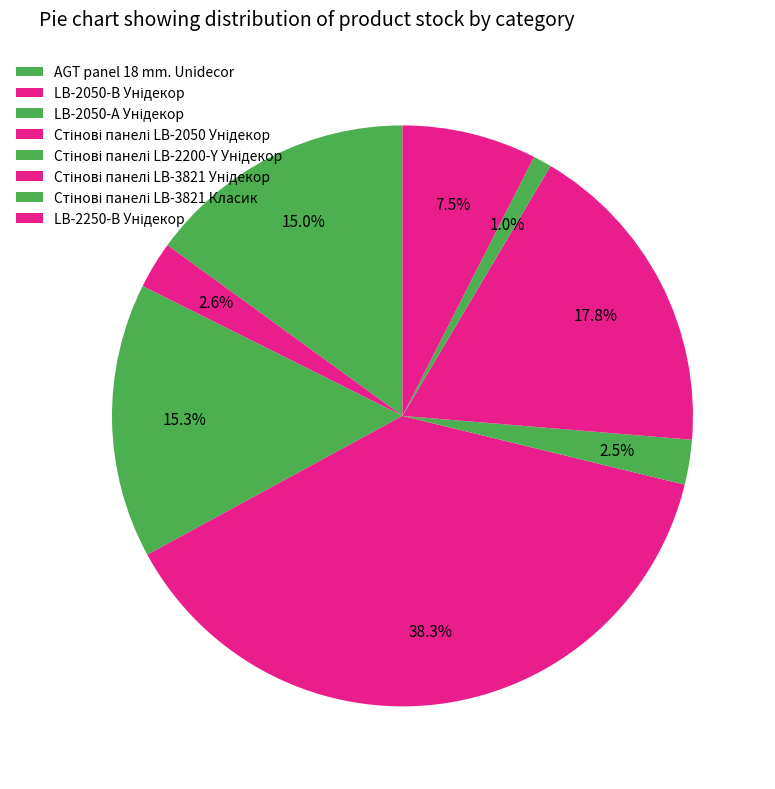

What is the largest slice in the pie chart?

Стінові панелі LB-2050 Унідекор